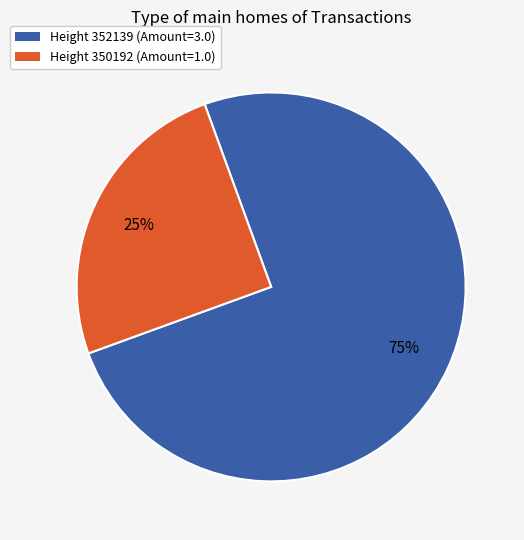

How many slices are in this pie chart?

2